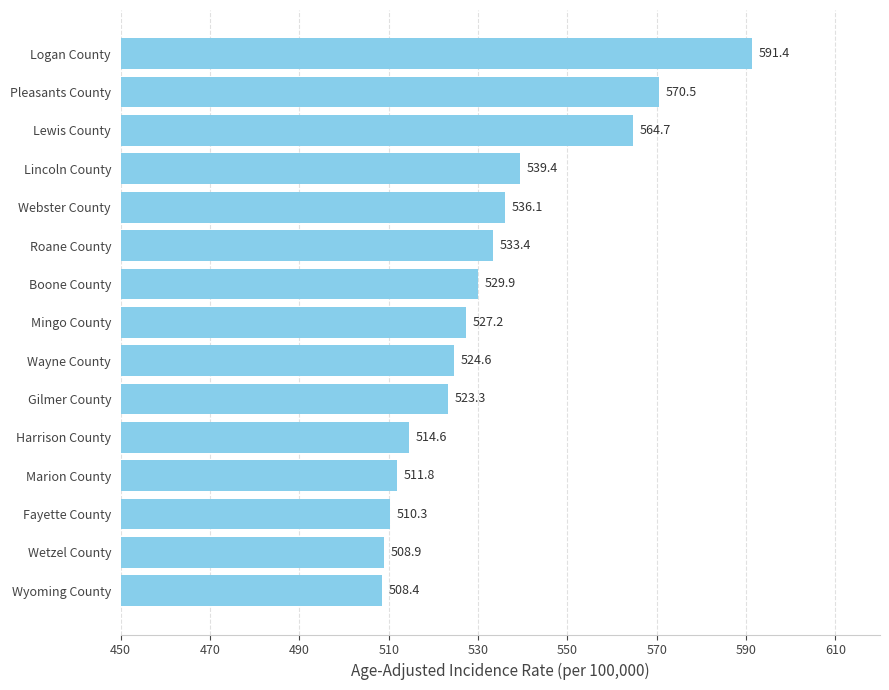

Count the number of categories in the chart.

15